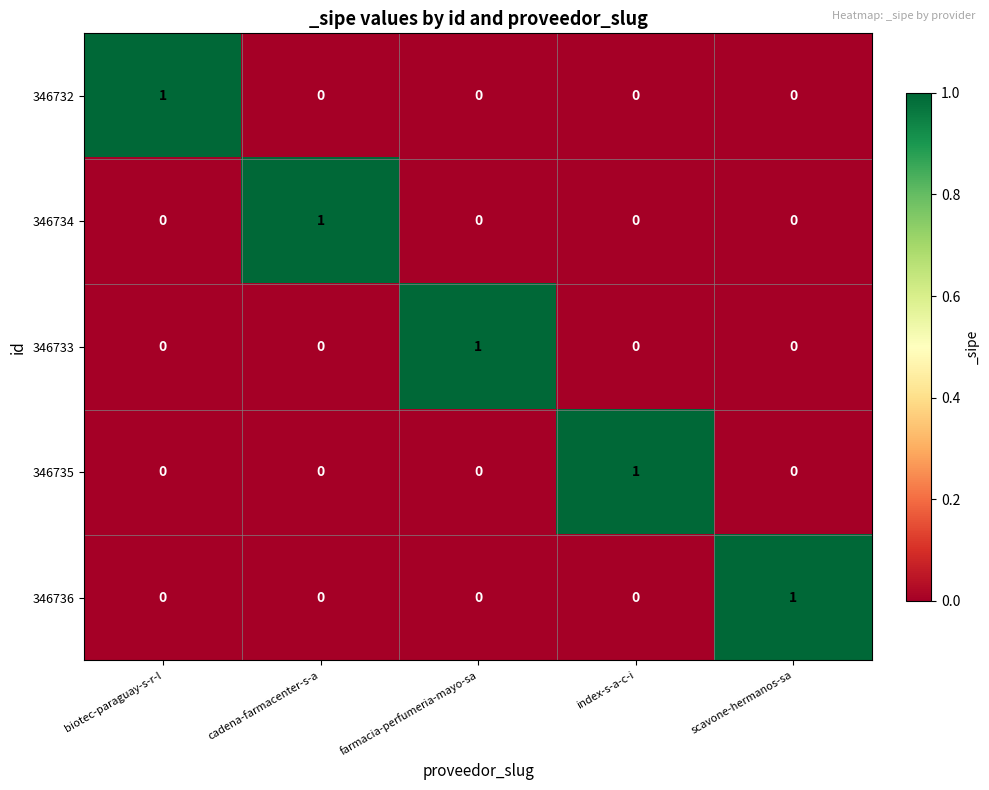

Which category has the highest value in the 346733 series?

farmacia-perfumeria-mayo-sa